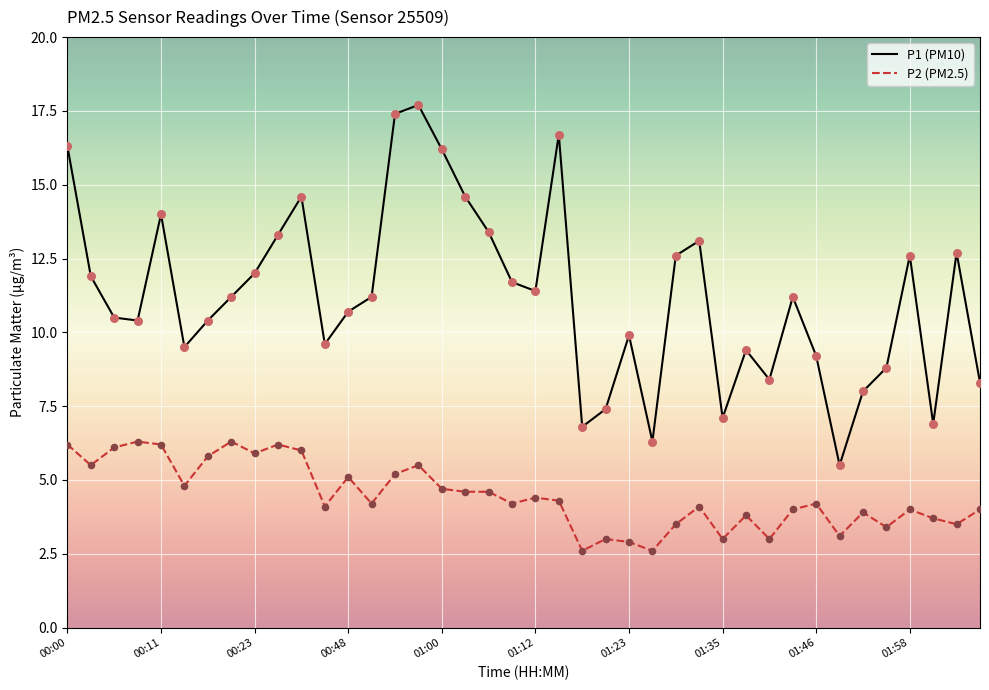

Which series has the widest spread of values?

P1 (PM10)